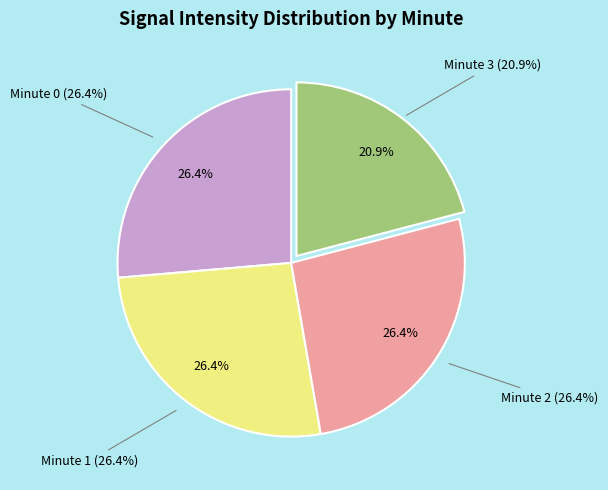

What percentage is the Minute 3 slice, to the nearest percent?

21%